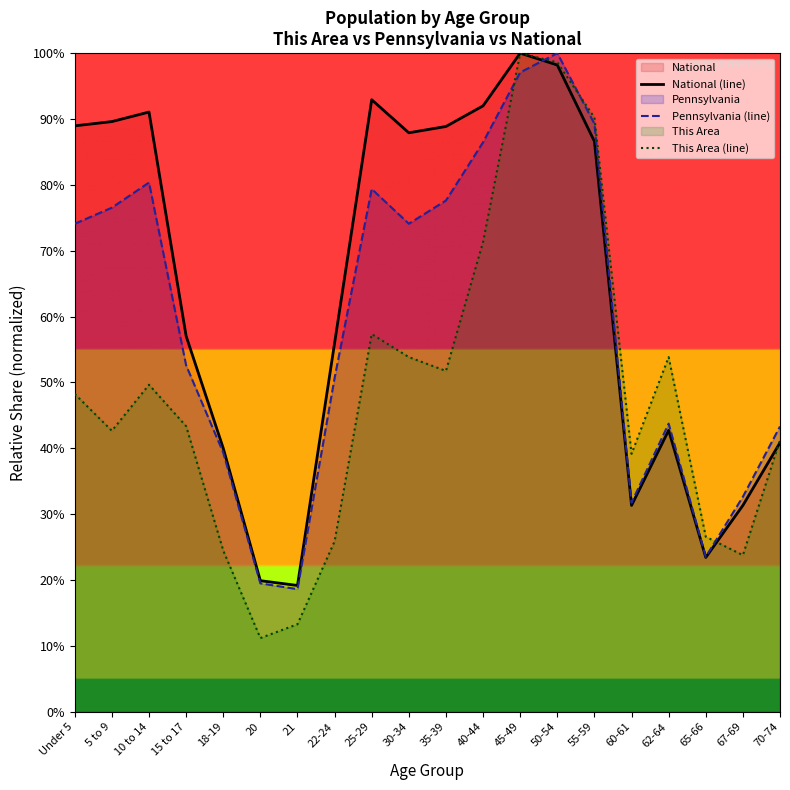

What is the maximum value shown in the chart?

1.0